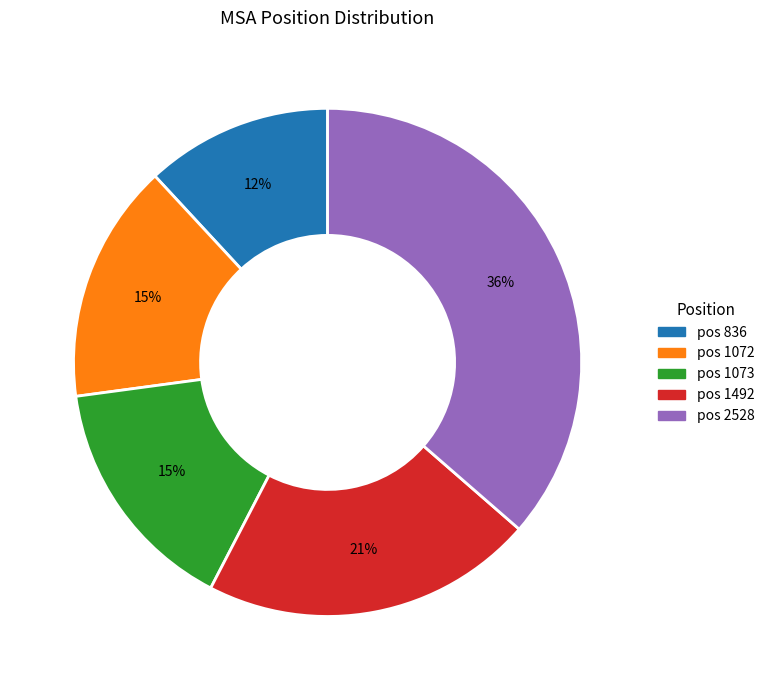

Which slice is the smallest?

pos 836